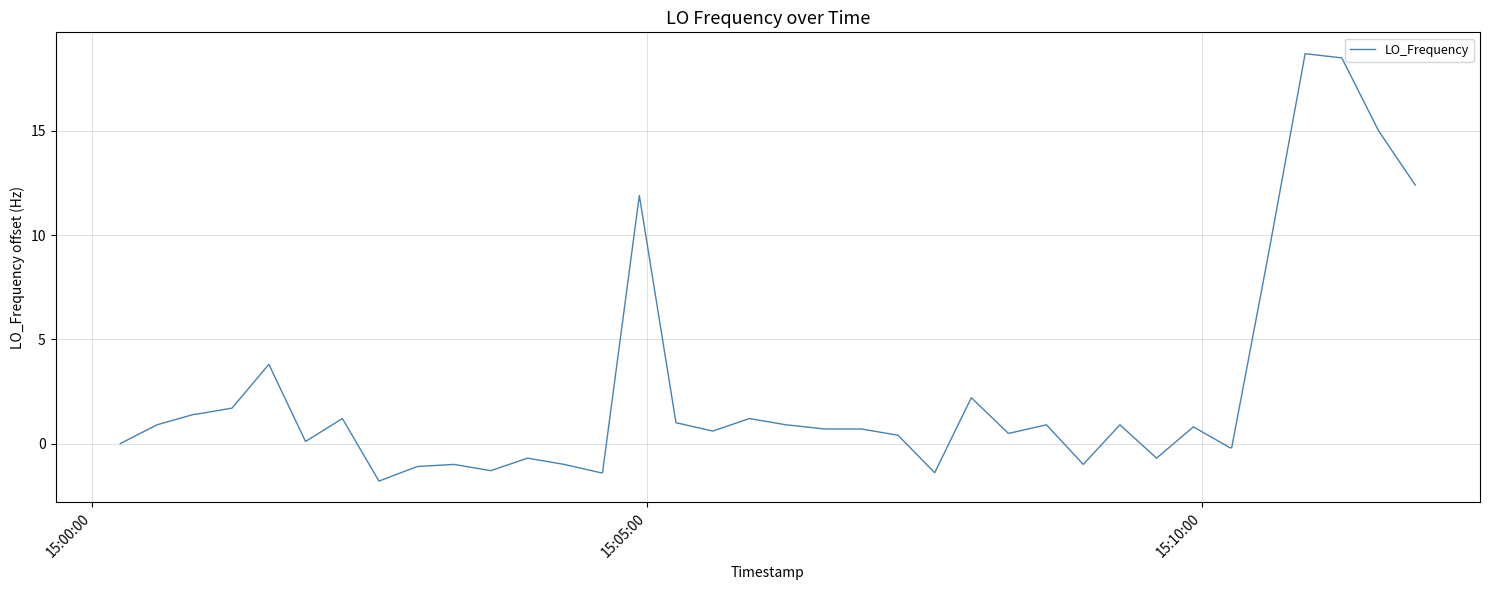

What is the maximum value shown in the chart?

18.7